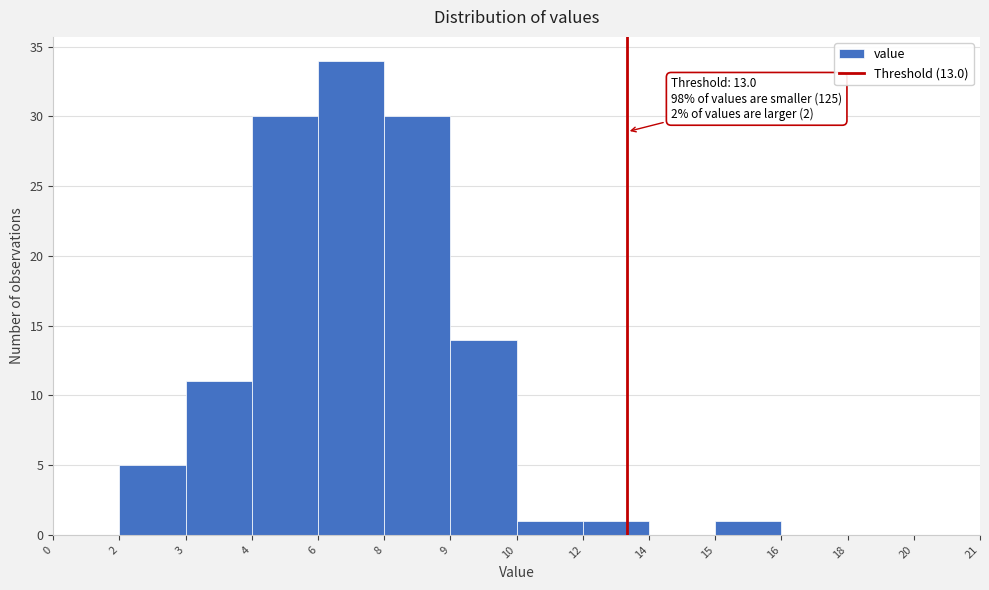

Reading left to right, extract all data points from this chart.

0=0	2=5	3=11	4=30	6=34	8=30	9=14	10=1	12=1	14=0	15=1	16=0	18=0	20=0